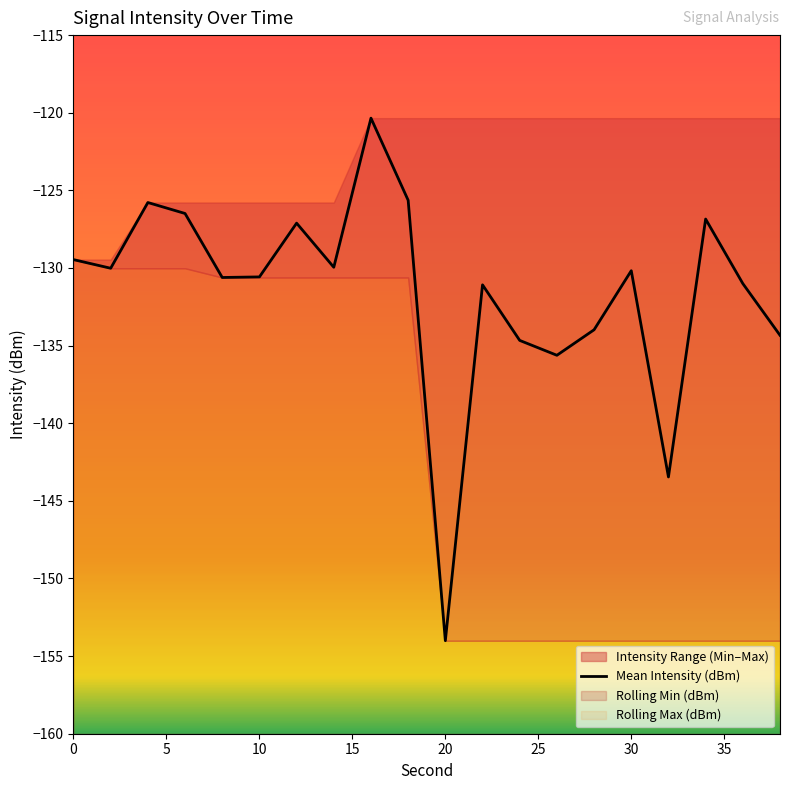

What is the minimum value for Mean Intensity (dBm)?

-154.0